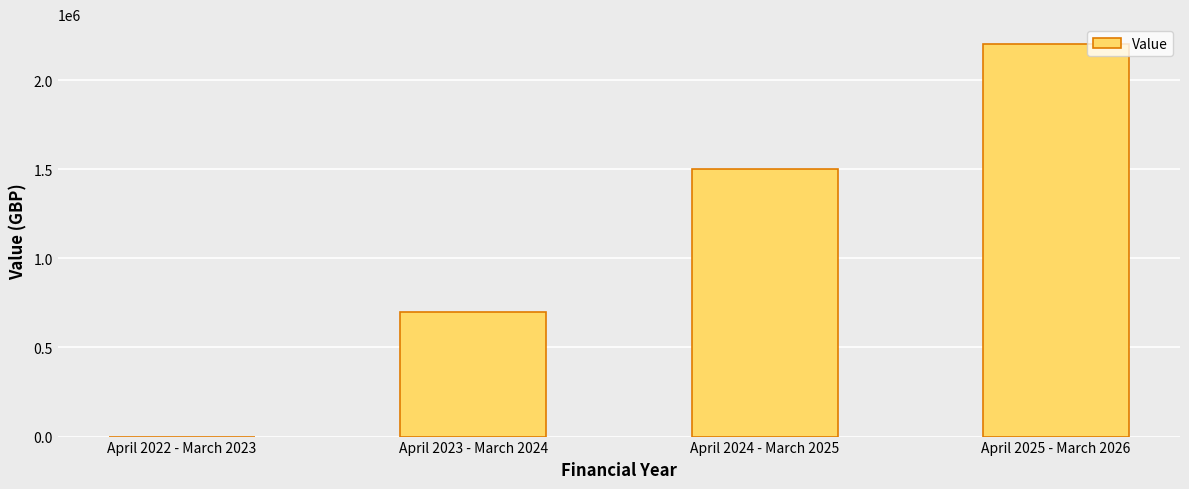

How many categories are shown in the chart?

4